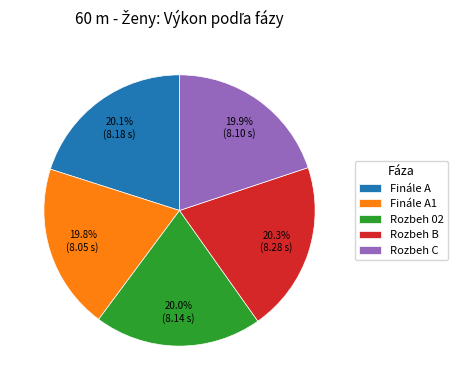

Approximately how many times larger is the value at Rozbeh B compared to Finále A?

1.0